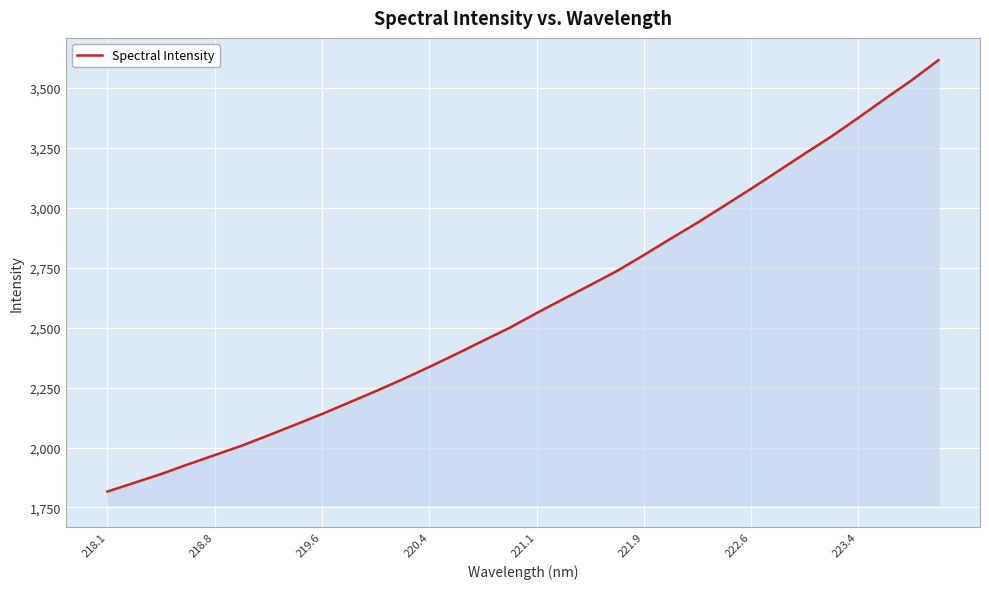

What is the minimum value shown in the chart?

1816.3